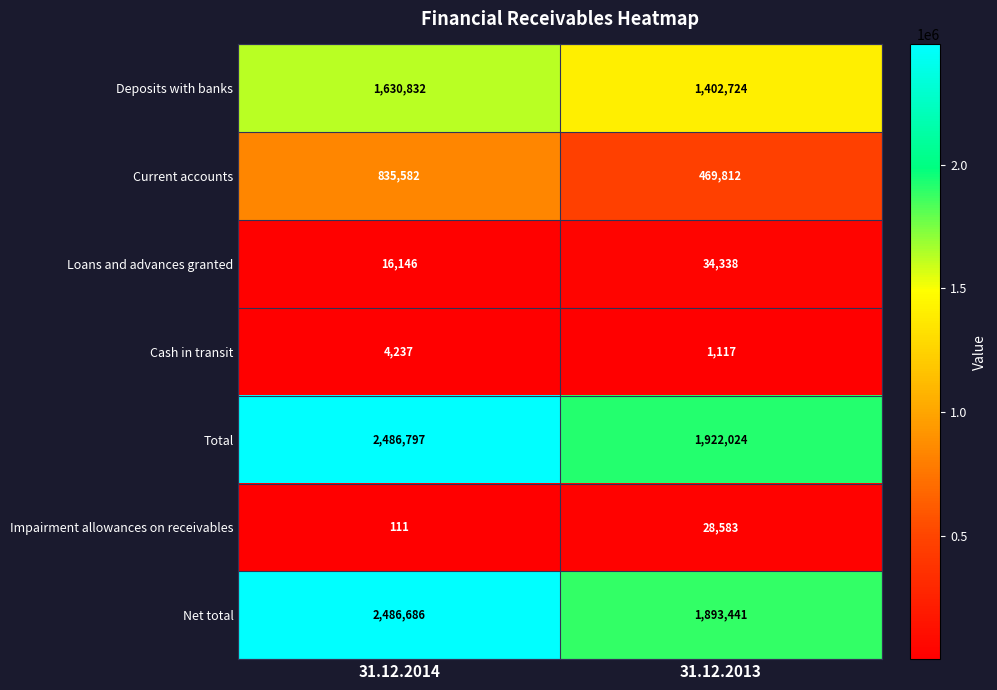

What is the sum of the Cash in transit values at 31.12.2014 and 31.12.2013?

5354